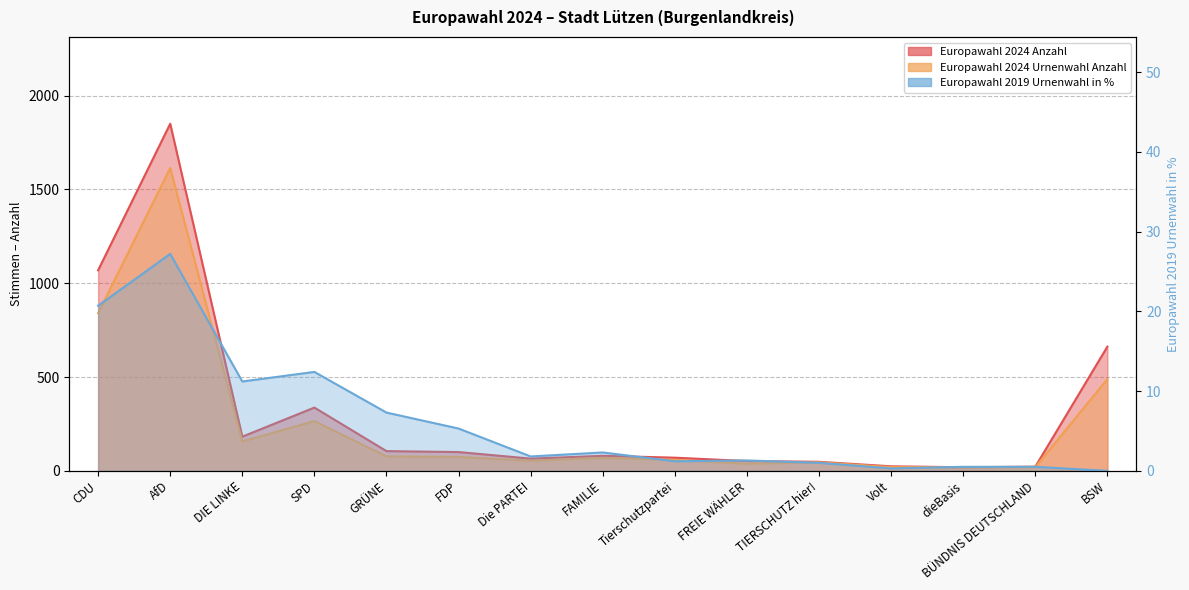

What is the spread (max minus min) of values at Tierschutzpartei?

68.8